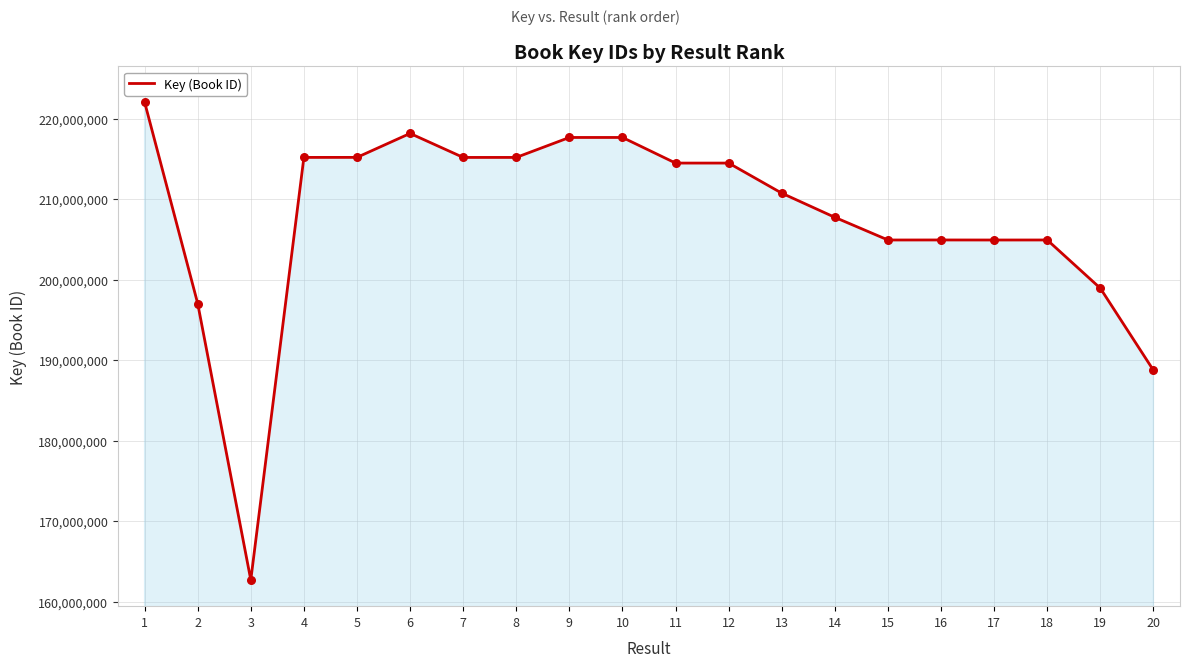

What is the change in value from 11 to 13?

-3738587